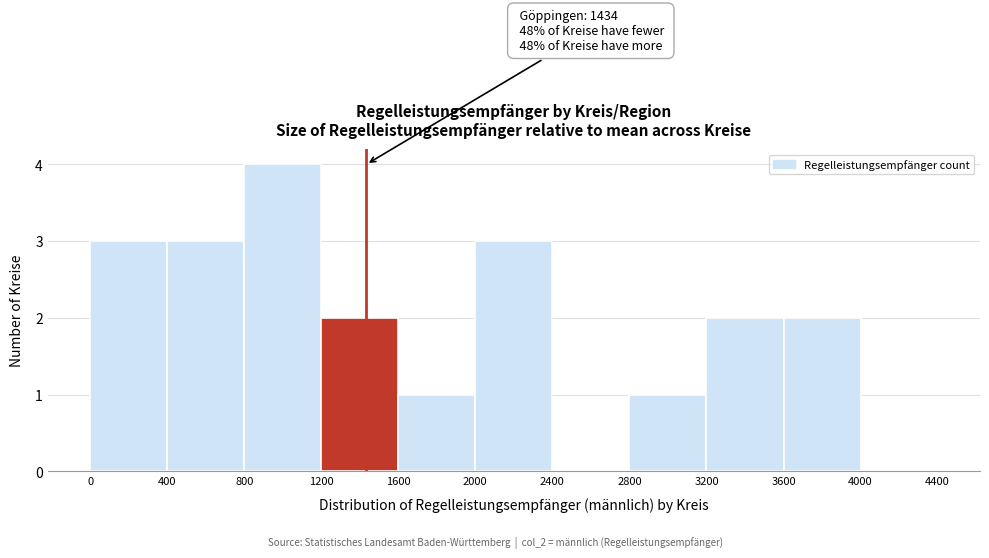

Over which range of the x-axis is the bar tallest?

800 to 1200